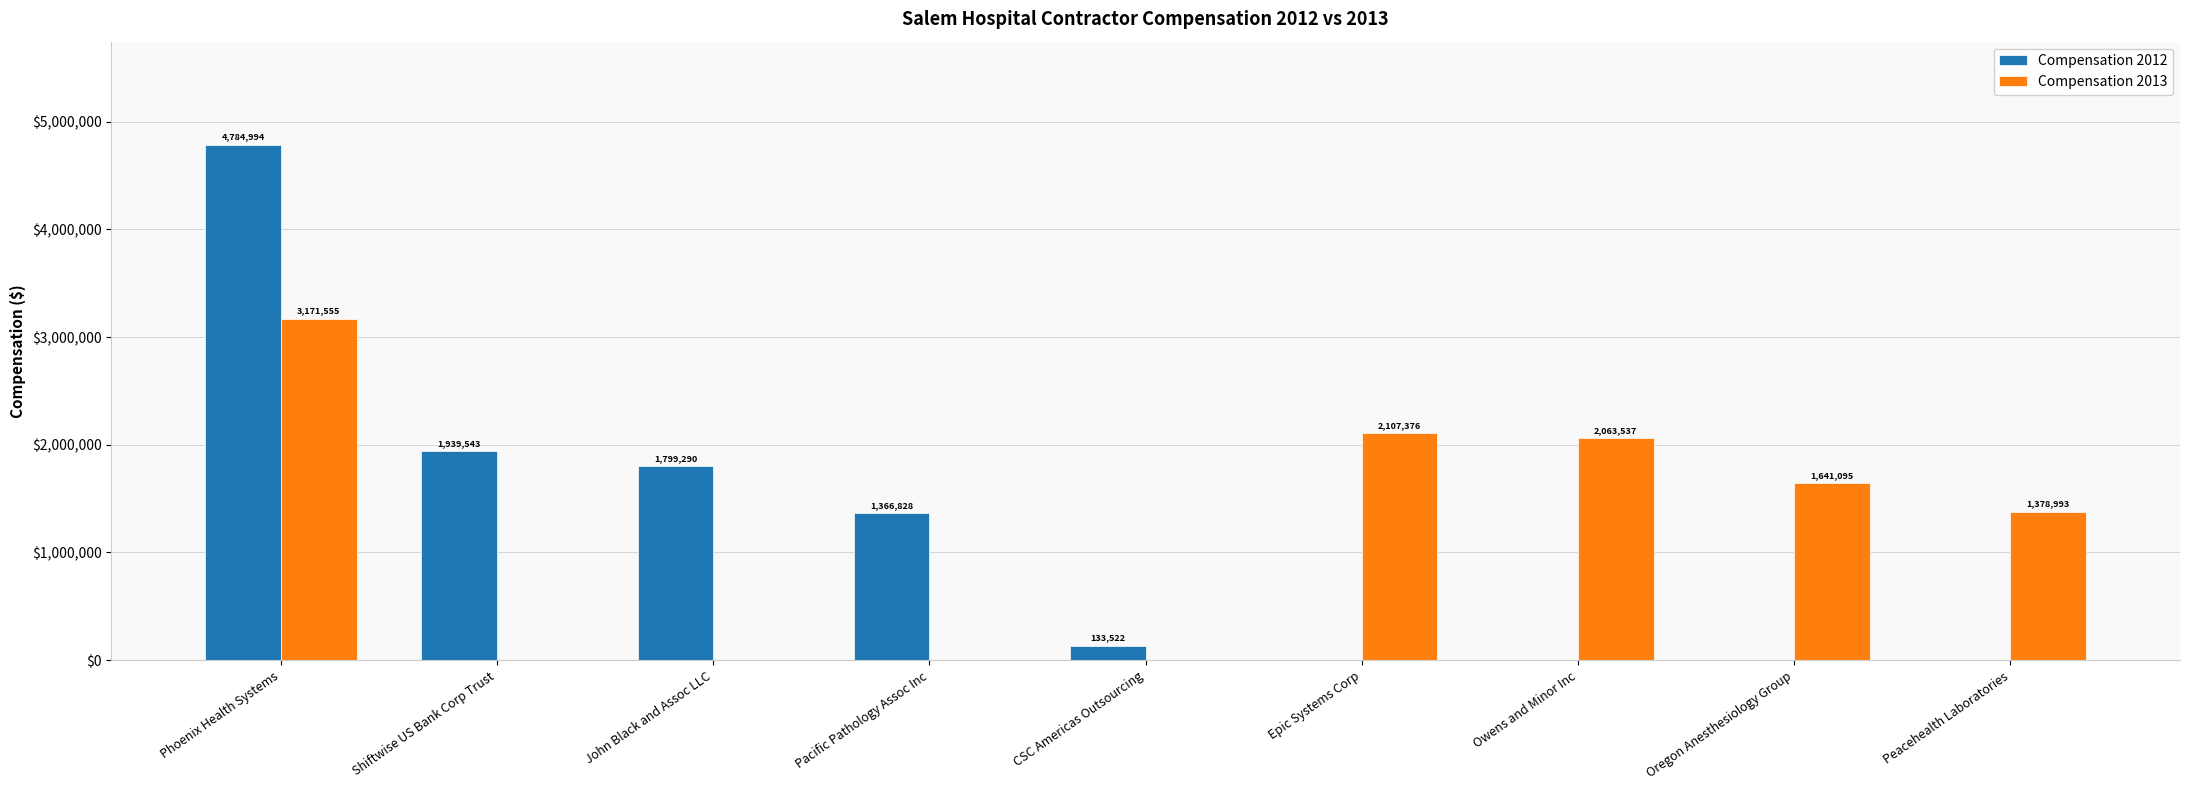

The Compensation 2013 series shows 663159 at Oregon Anesthesiology Group. True or false?

False